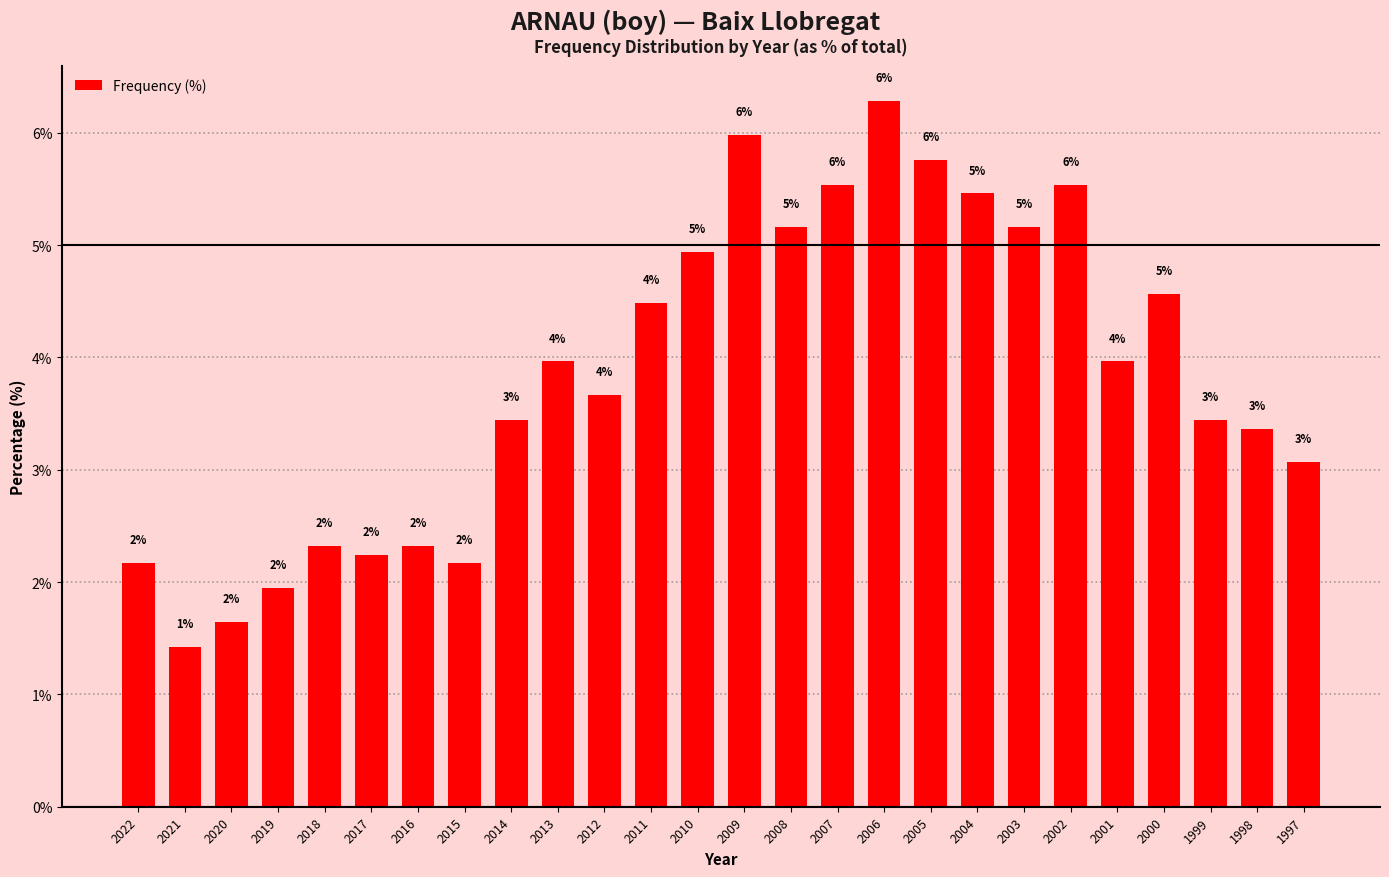

What is the minimum value shown in the chart?

1.4